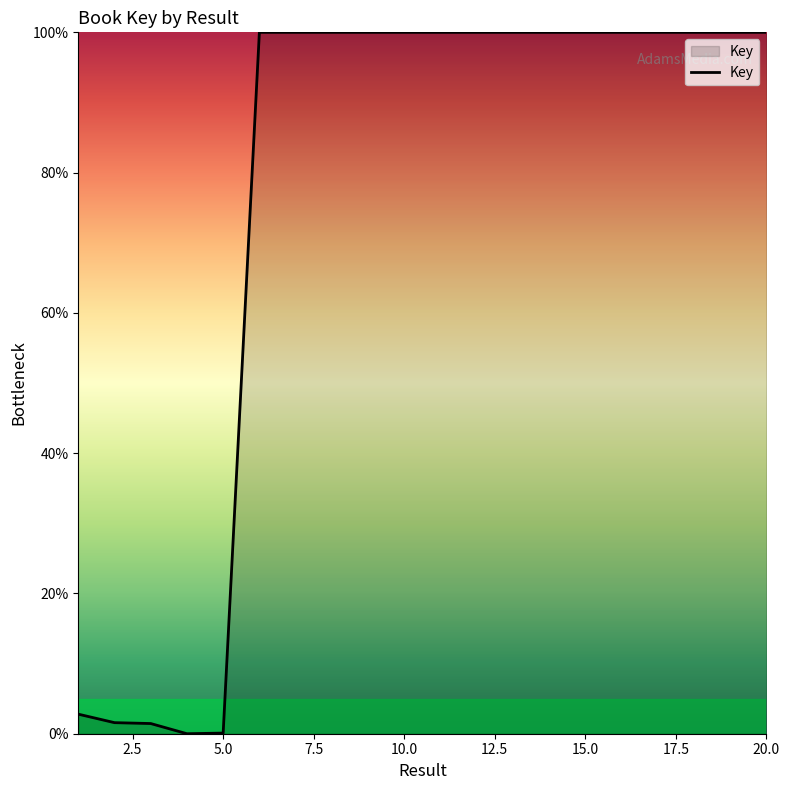

What is the maximum value shown in the chart?

100.0